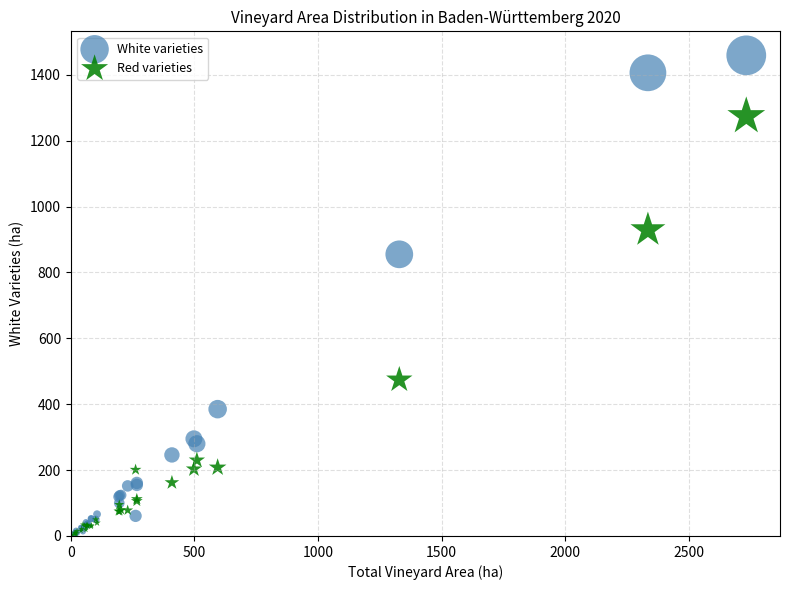

In the Red varieties series, what Y value is closest to 637?

474